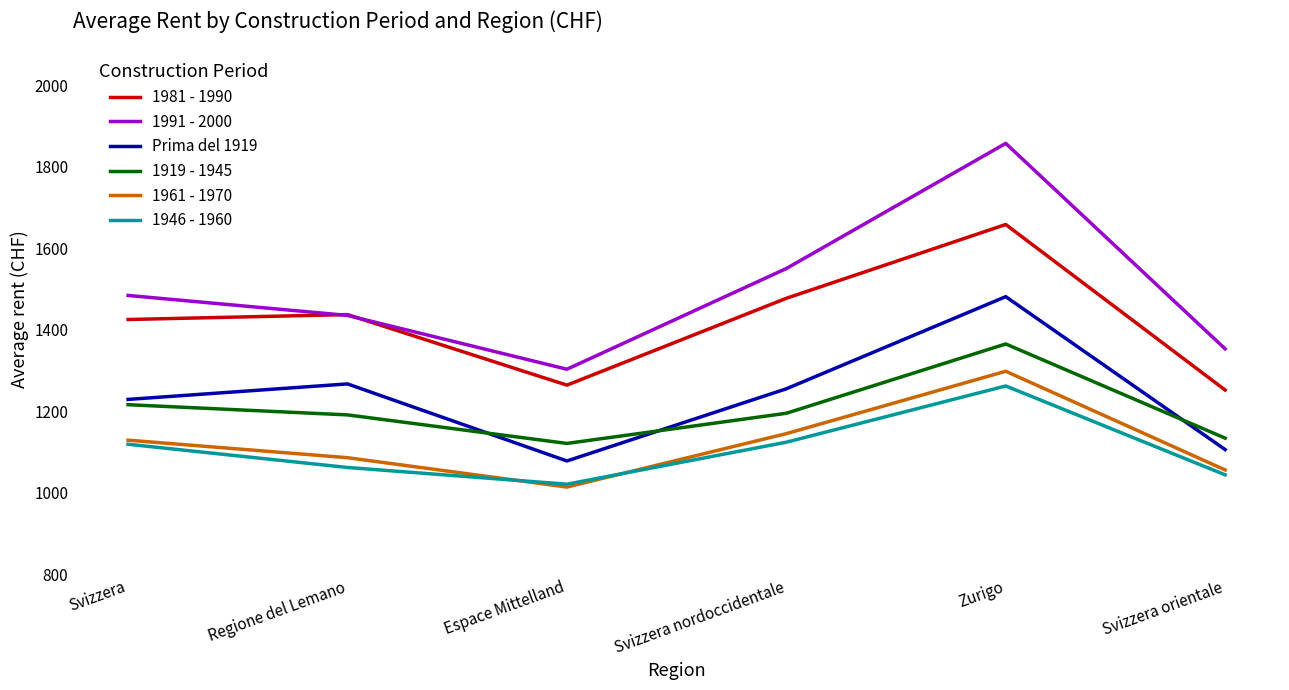

Rank the series by their maximum value, from lowest to highest.

1946 - 1960, 1961 - 1970, 1919 - 1945, Prima del 1919, 1981 - 1990, 1991 - 2000